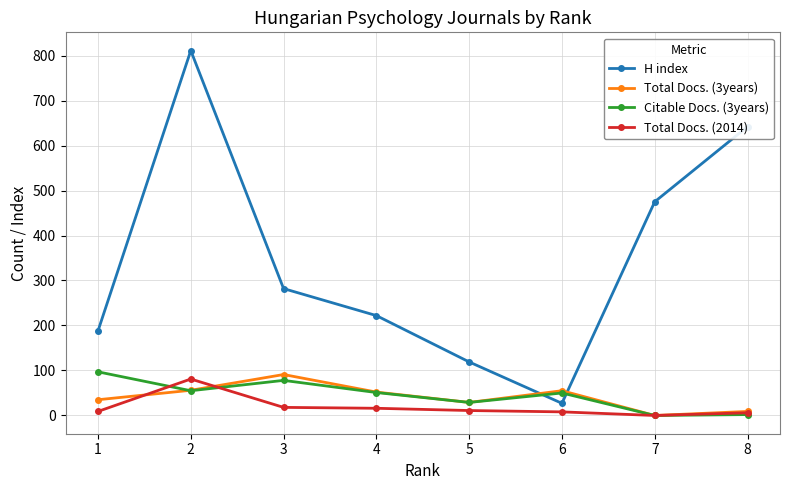

What is the value of the H index point at the 6th from the left?

27